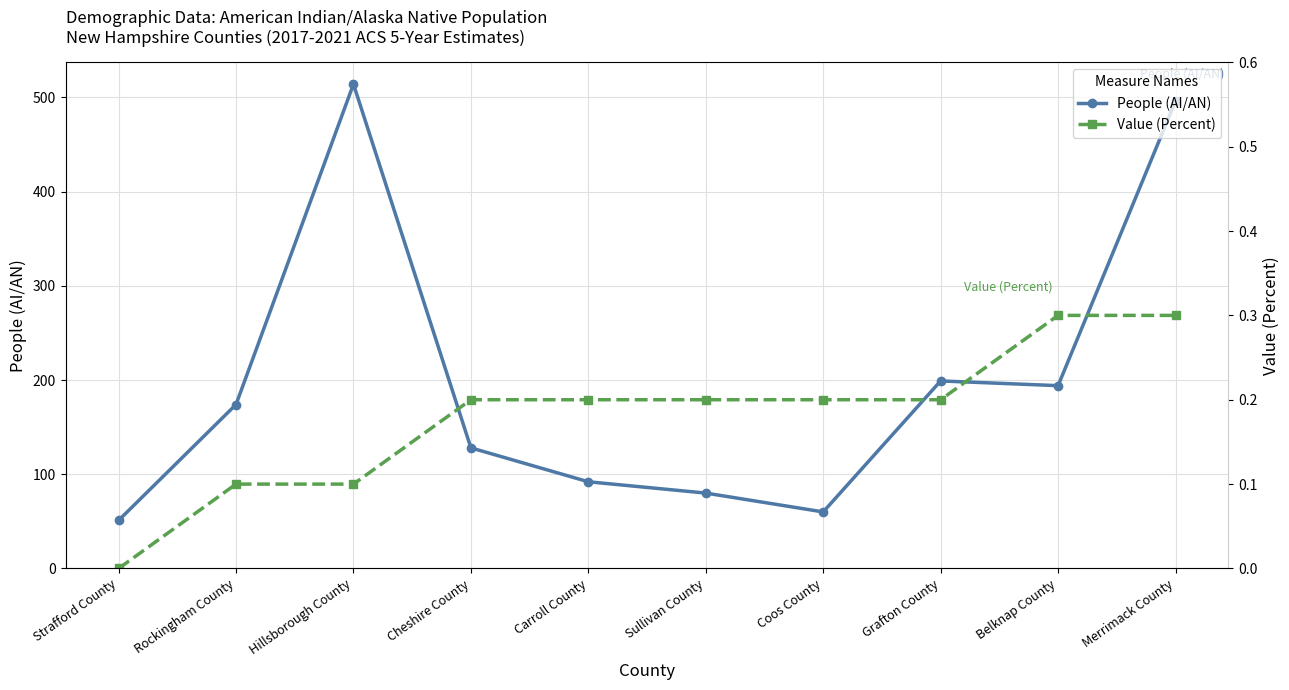

Is the value of People (AI/AN) at Sullivan County greater than the value of Value (Percent) at Grafton County?

Yes